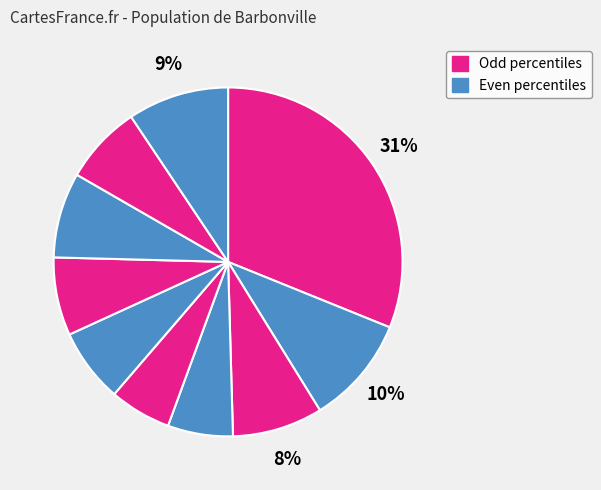

How many slices are in this pie chart?

10